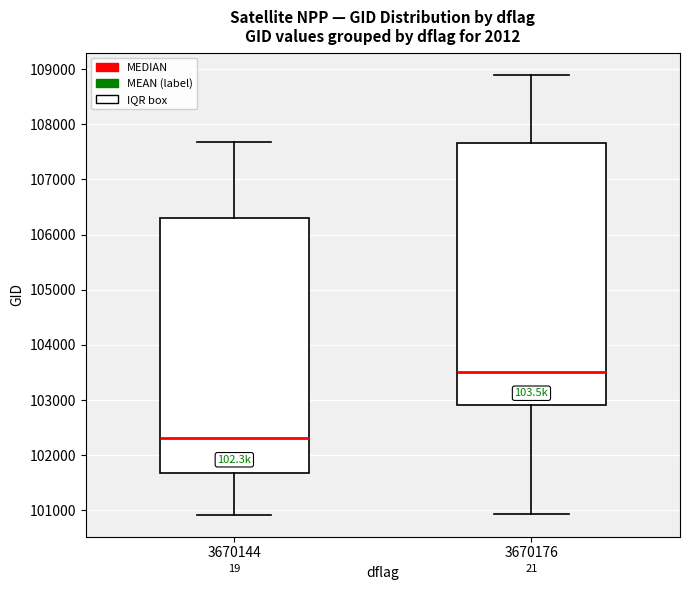

Reading left to right, transcribe this box plot: for each box, give where its median line is, the range the box spans, and where its two whiskers end, as read against the y-axis. The values are not printed on the chart, so give them approximately, as read against the axis.

3670144: median 102300, box 101700 to 106300, whiskers 100900 to 107700
3670176: median 103500, box 102900 to 107700, whiskers 100900 to 108900